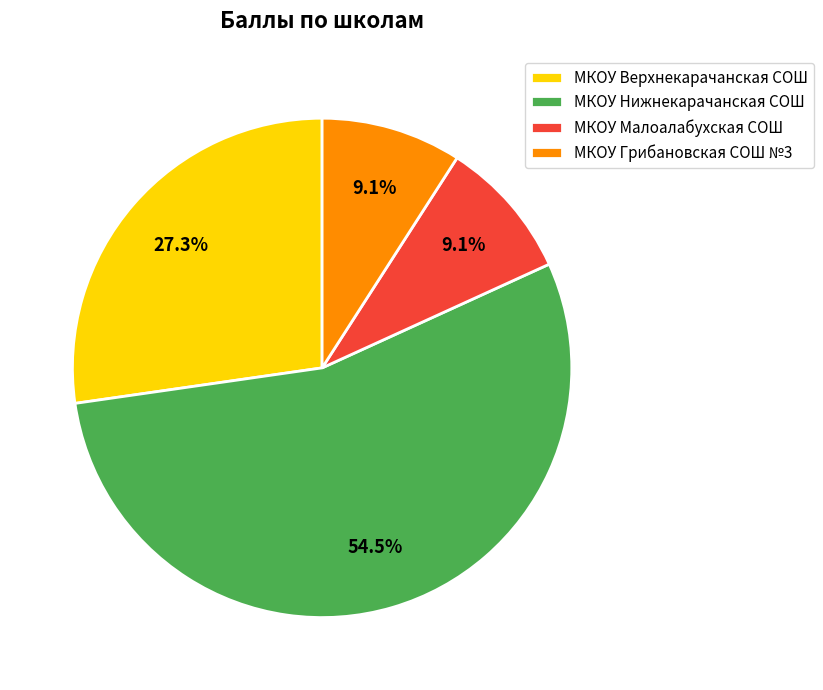

Is there a majority slice in this chart?

Yes